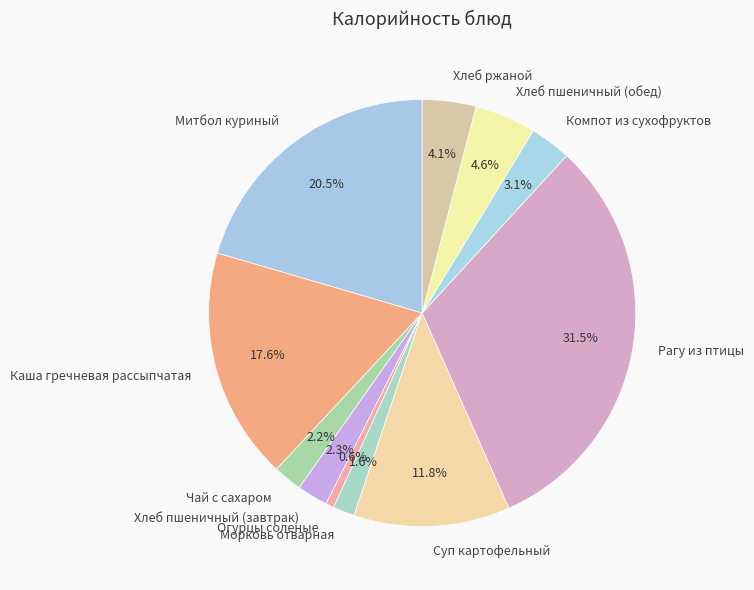

To the nearest percent, what is the difference between the Чай с сахаром and Хлеб ржаной slice percentages?

2%